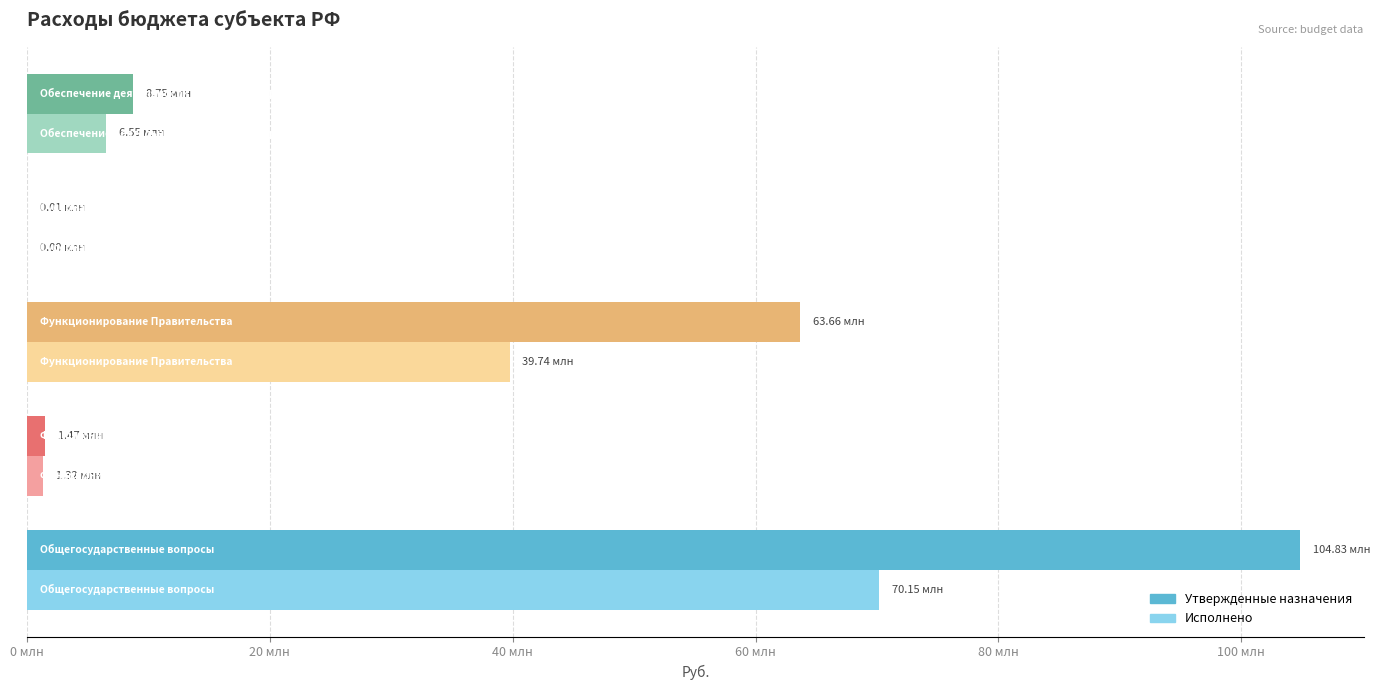

What are all the series names shown in the legend?

Утвержденные назначения, Исполнено